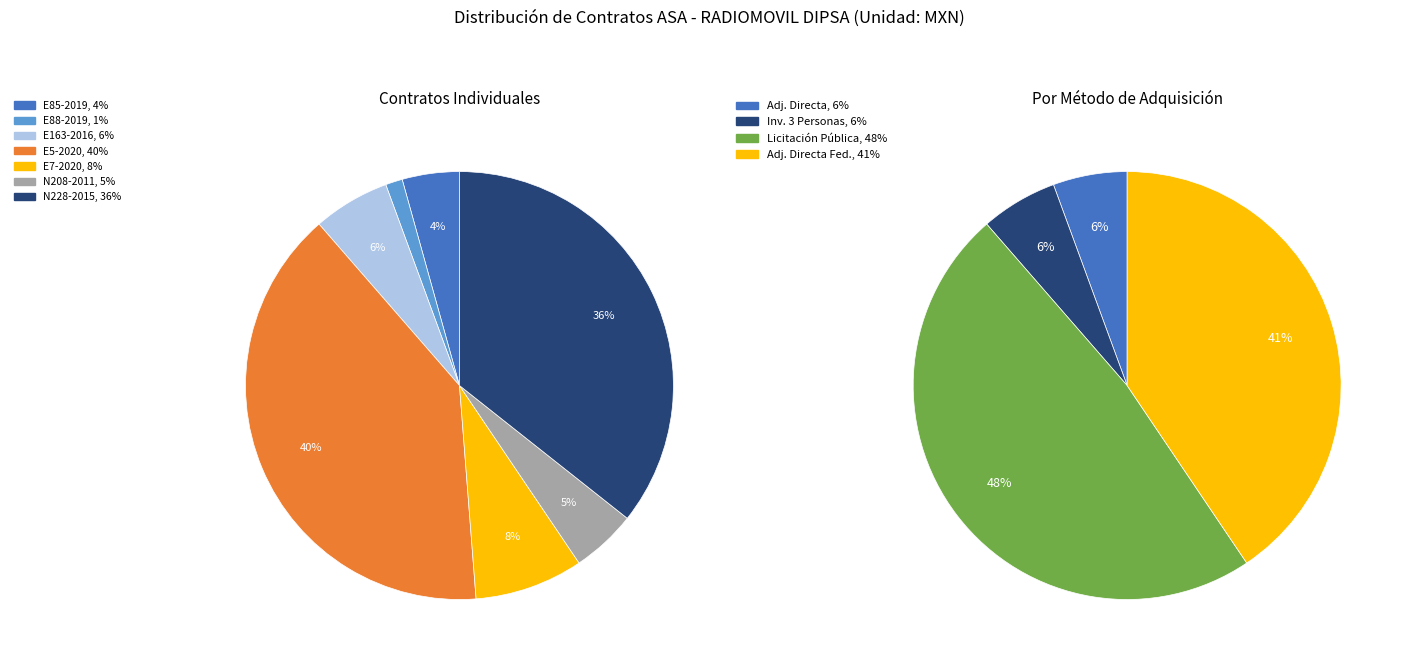

Which category has the smallest portion of the pie?

AA-009JZL002-E88-2019